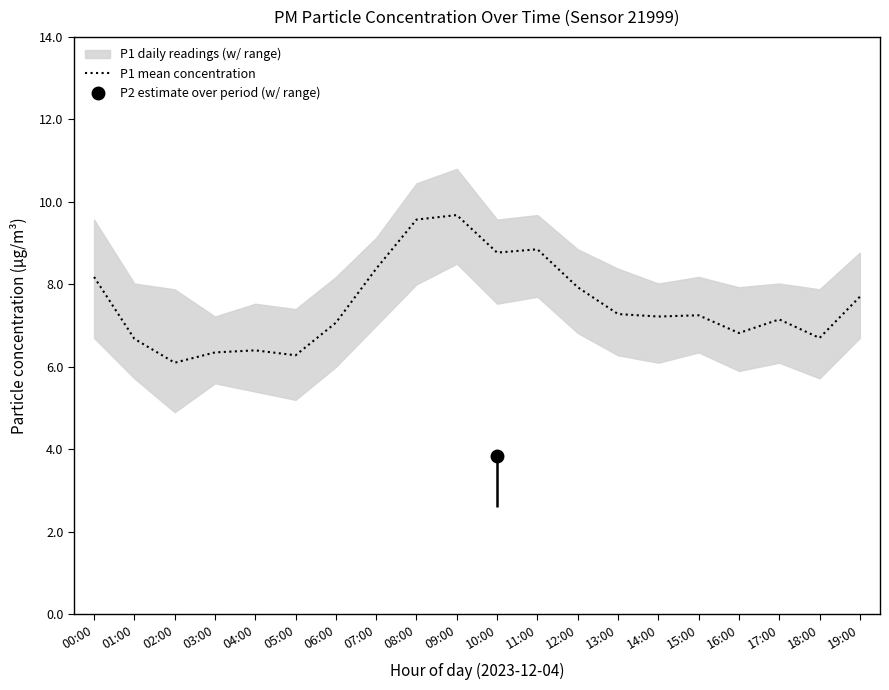

Does the chart have visible grid lines?

No